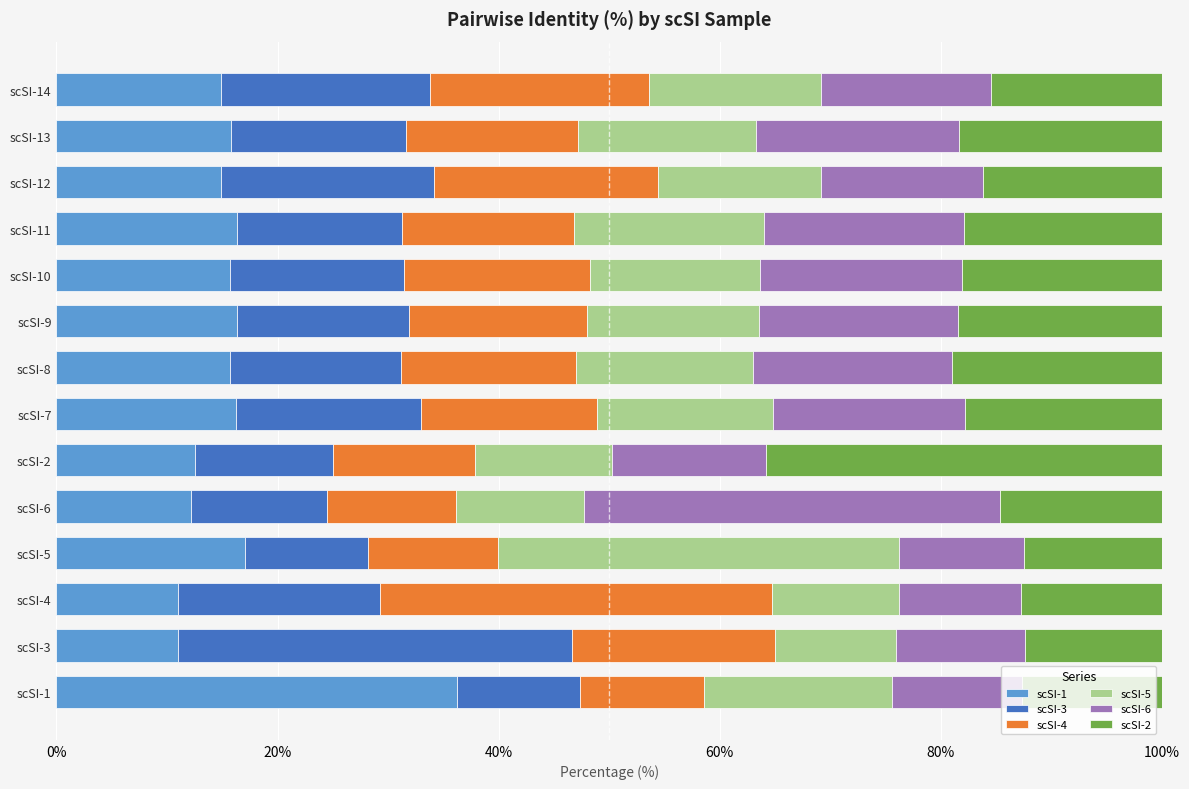

What is the maximum value for scSI-1?

36.2